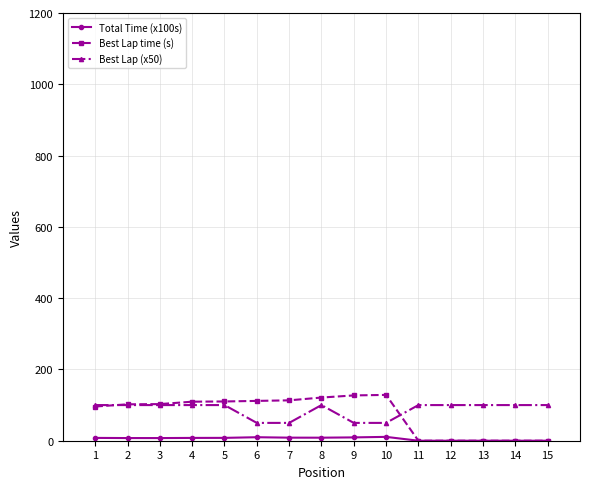

Does the chart display data point markers on the line(s)?

Yes